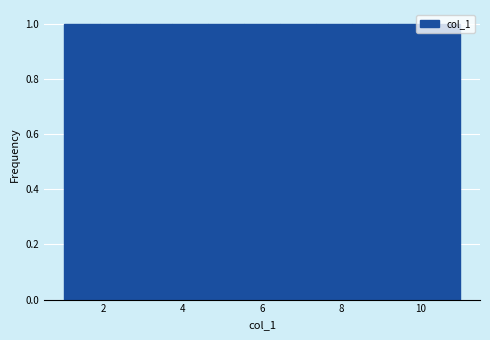

Reading left to right, list every bar in this chart as the range it spans on the x-axis followed by its height. Neither the bar edges nor the heights are printed on the chart, so give them approximately, as read against the axes.

1.0 to 2.0: 1
2.0 to 2.8: 1
2.8 to 3.8: 1
3.8 to 4.6: 1
4.6 to 5.6: 1
5.6 to 6.4: 1
6.4 to 7.4: 1
7.4 to 8.2: 1
8.2 to 9.2: 1
9.2 to 10.0: 1
10.0 to 11.0: 1